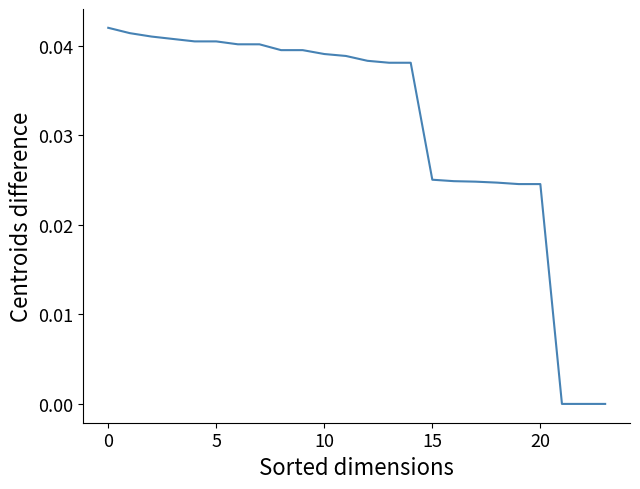

How many lines are shown in the chart?

1